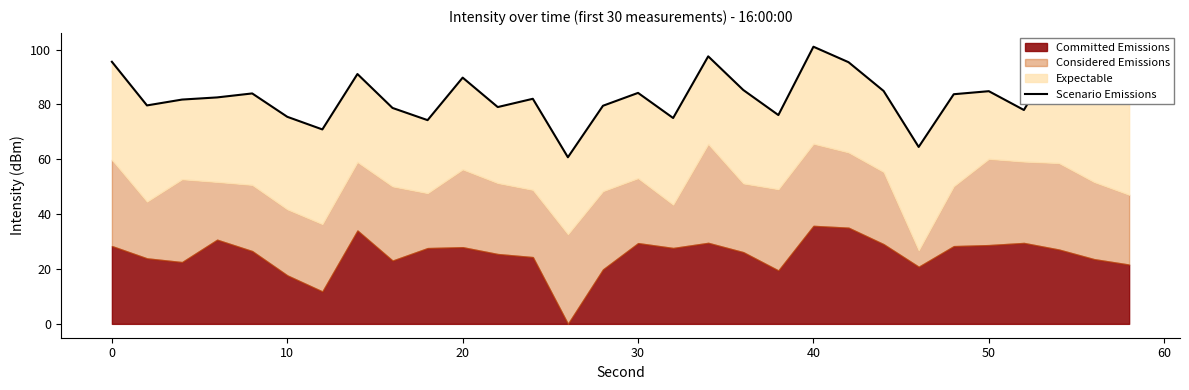

What is the value of the 24th point from the left?

64.5